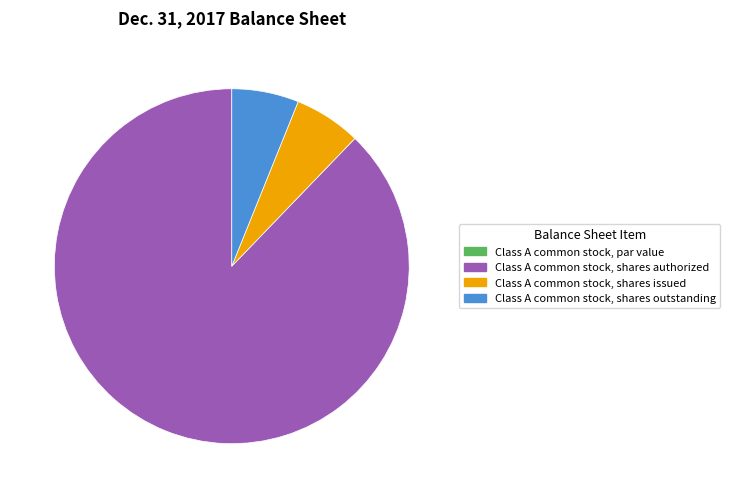

Is it true that Class A common stock, shares authorized is 88% of the pie?

True